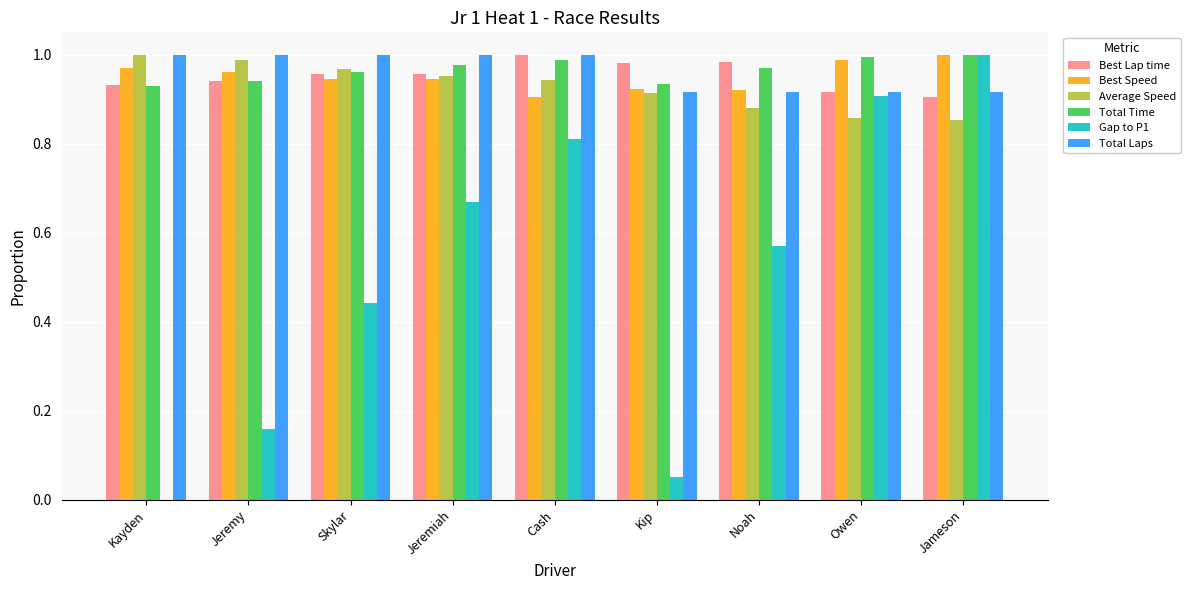

Count the number of categories in the chart.

9